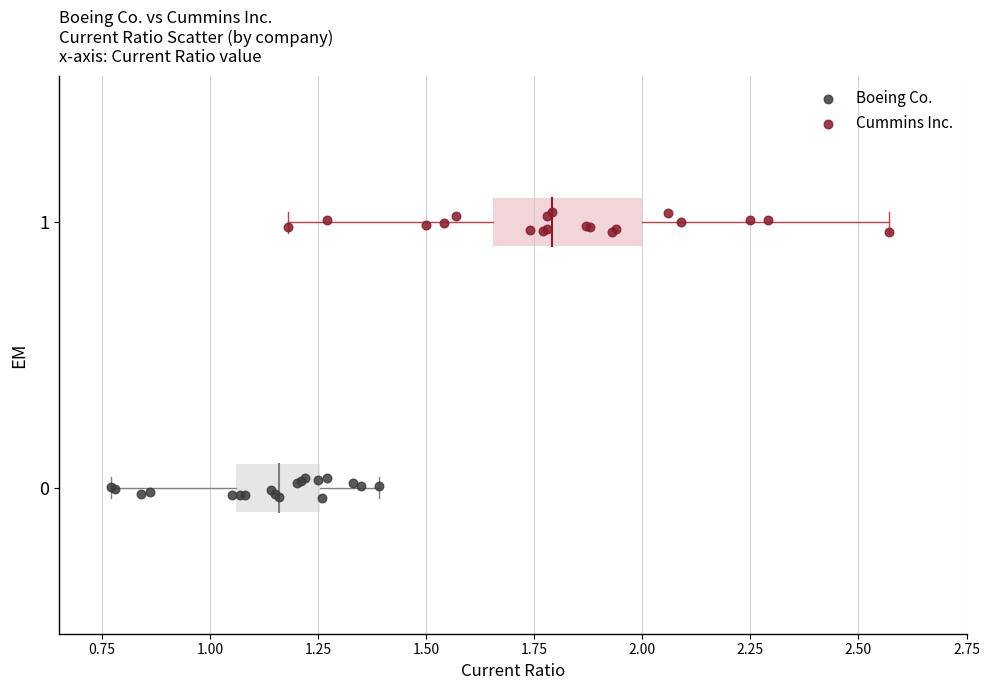

Which series contains the highest Y value?

Cummins Inc.